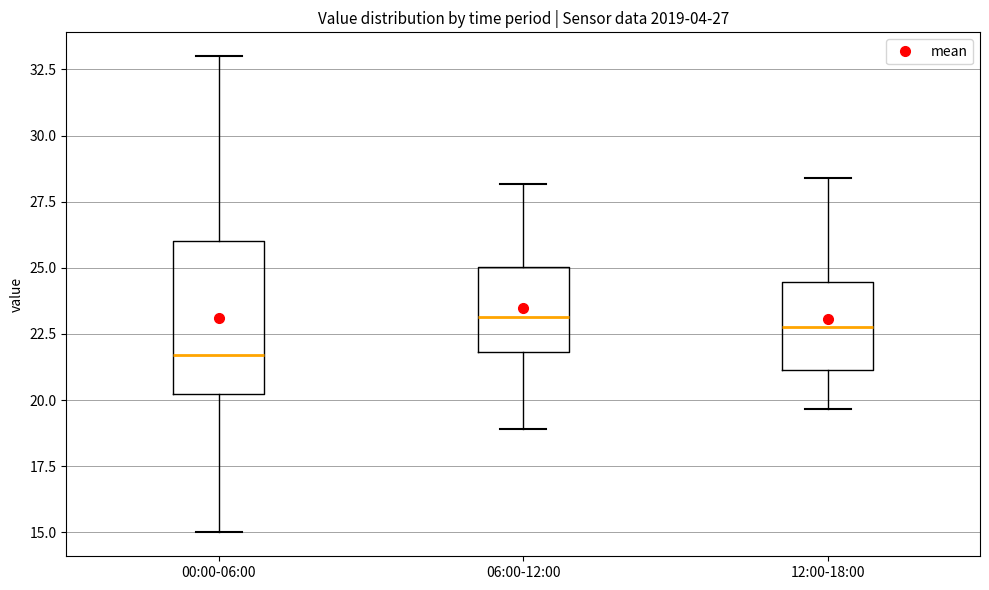

Which box is the tallest, from its lower edge to its upper edge?

00:00-06:00